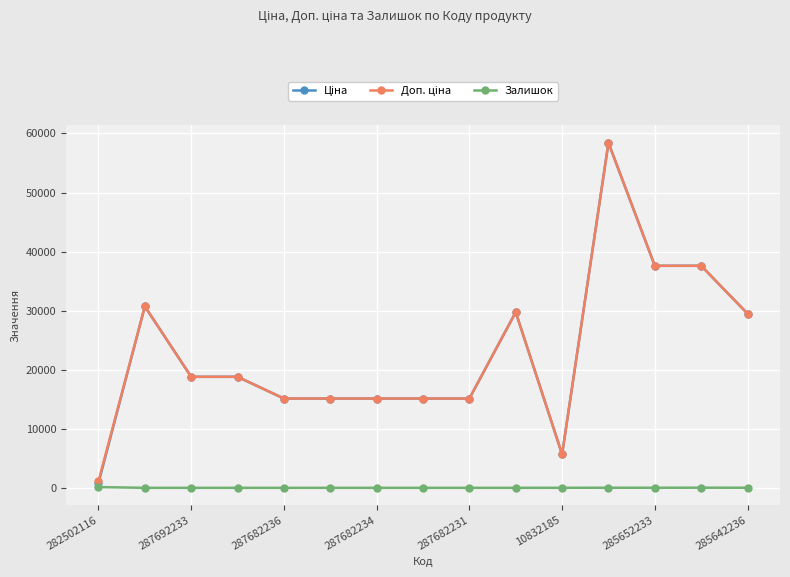

What is the maximum value shown in the chart?

58426.5